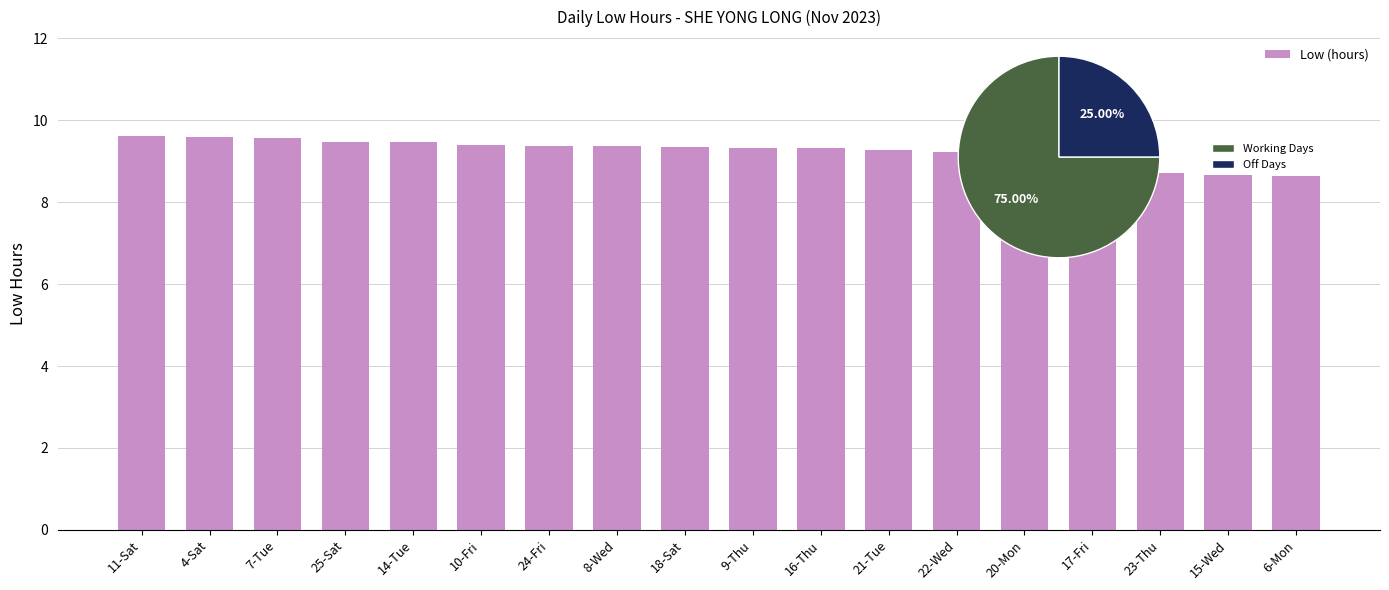

Reading right to left, extract all data points from this chart.

8.6	8.7	8.7	9.1	9.1	9.2	9.3	9.3	9.3	9.3	9.4	9.4	9.4	9.5	9.5	9.6	9.6	9.6